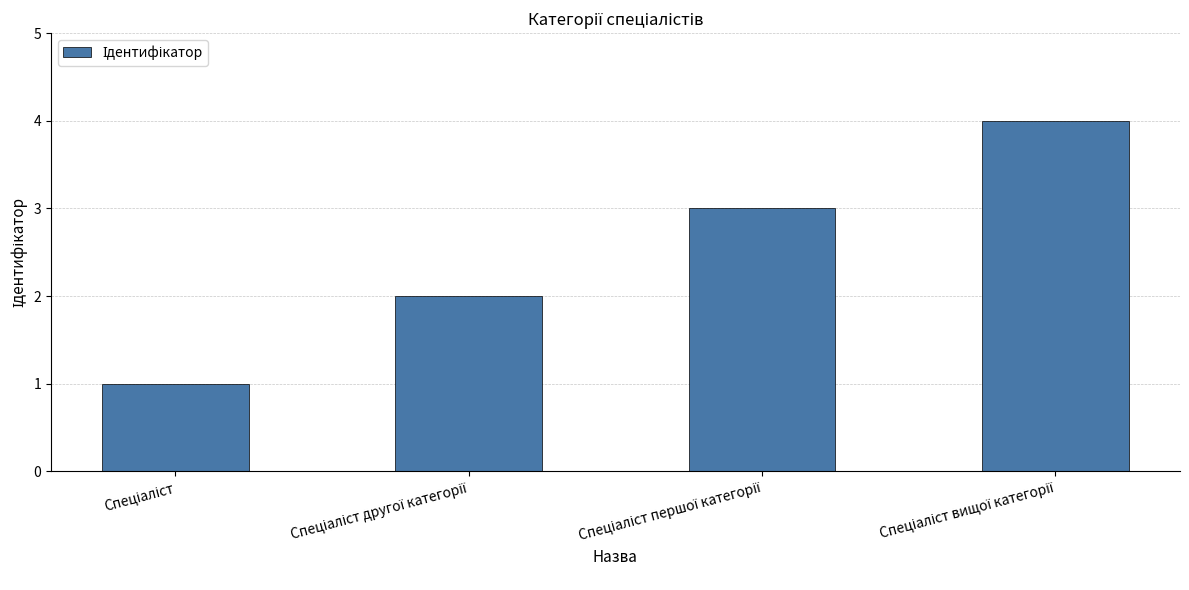

What is the sum of all values?

10